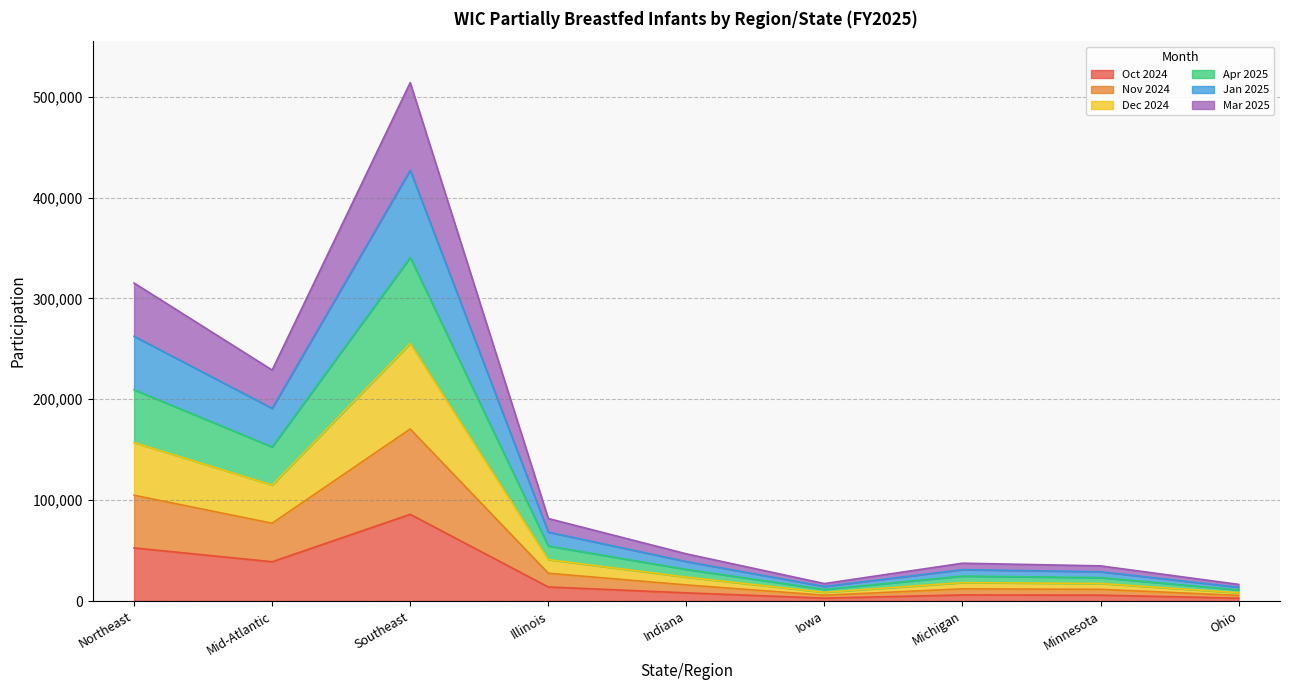

What is the maximum value shown in the chart?

513867